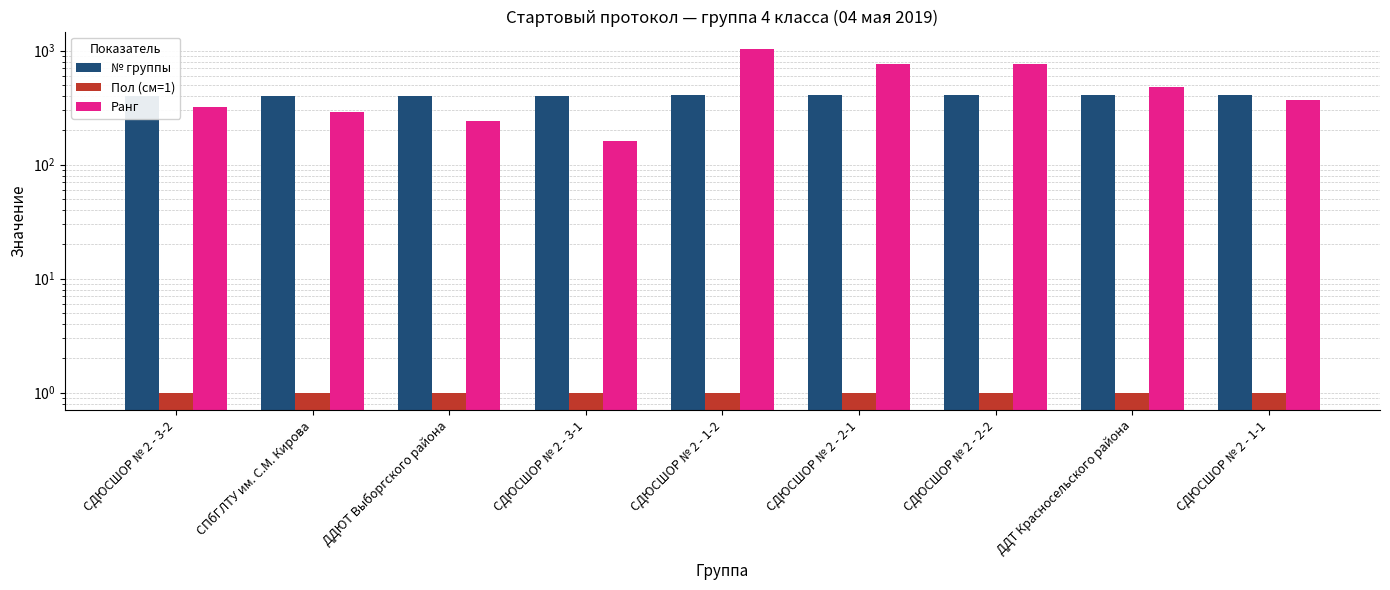

What is the total value across all series at СПбГЛТУ им. С.М. Кирова?

695